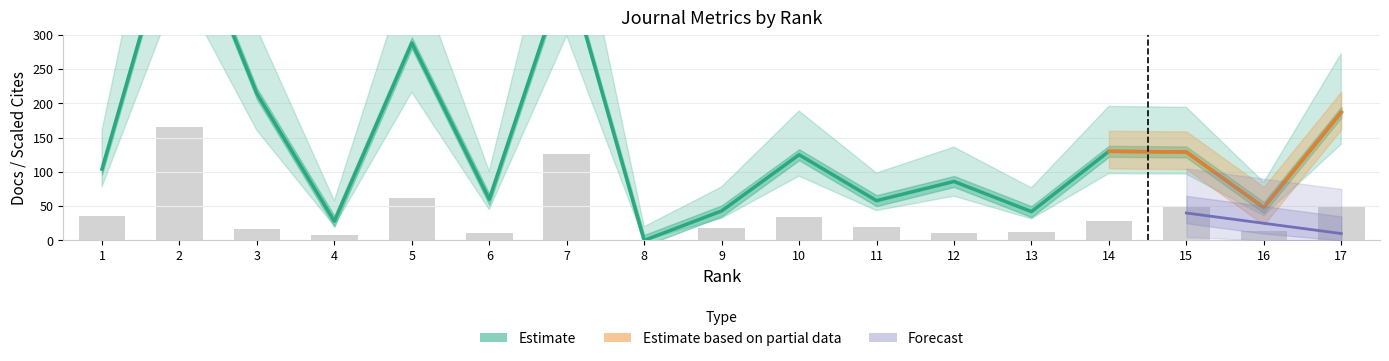

Reading left to right, what are all the values shown in this chart?

Total Docs. (2001): 104.0	496.0	214.0	28.0	288.0	60.0	398.0	0.0	43.0	125.0	58.0	86.0	42.0	130.0	129.0	48.0	187.0
Total Docs. (3years): 36.3	165.7	17.0	7.4	61.8	10.7	125.5	0.0	17.7	34.2	20.1	10.4	12.8	28.2	50.6	13.4	49.1